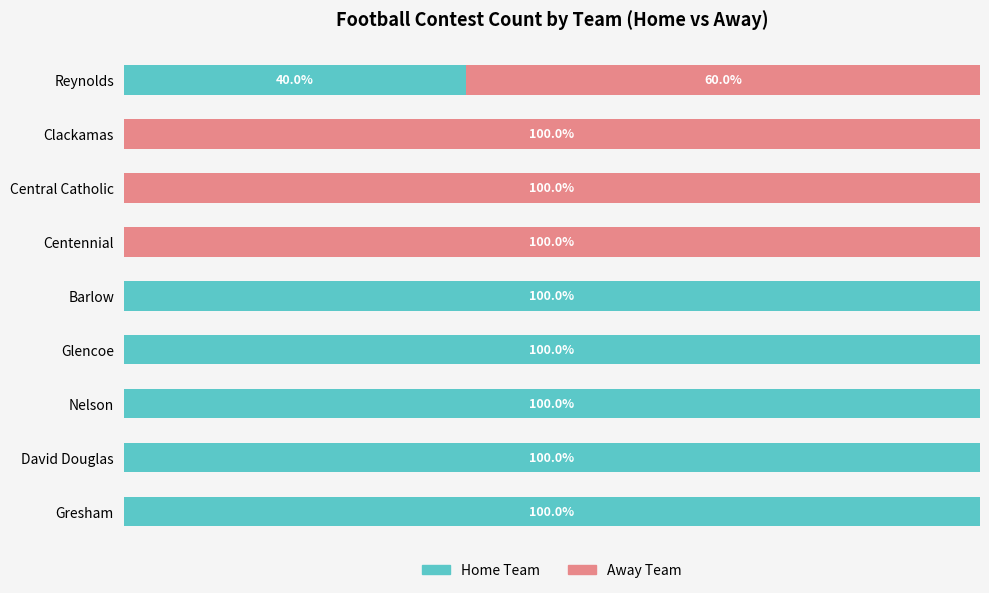

Where is Home Team nearest to the value 50?

Reynolds